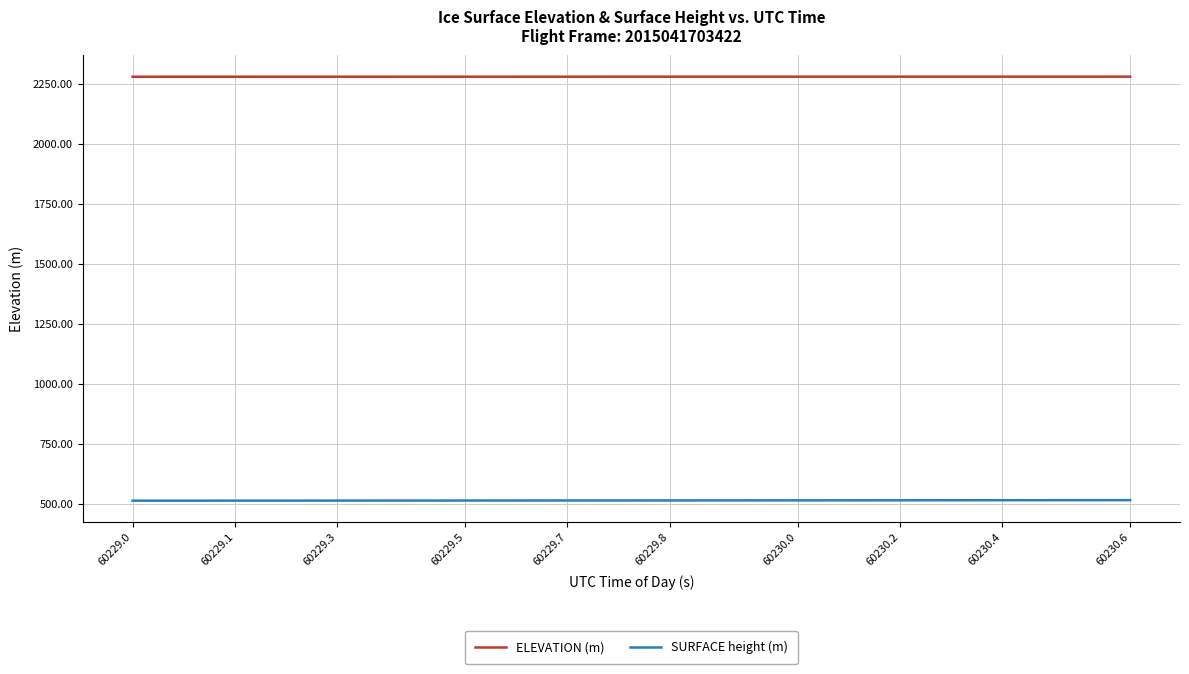

Rank the series by their maximum value, from lowest to highest.

SURFACE height (m), ELEVATION (m)